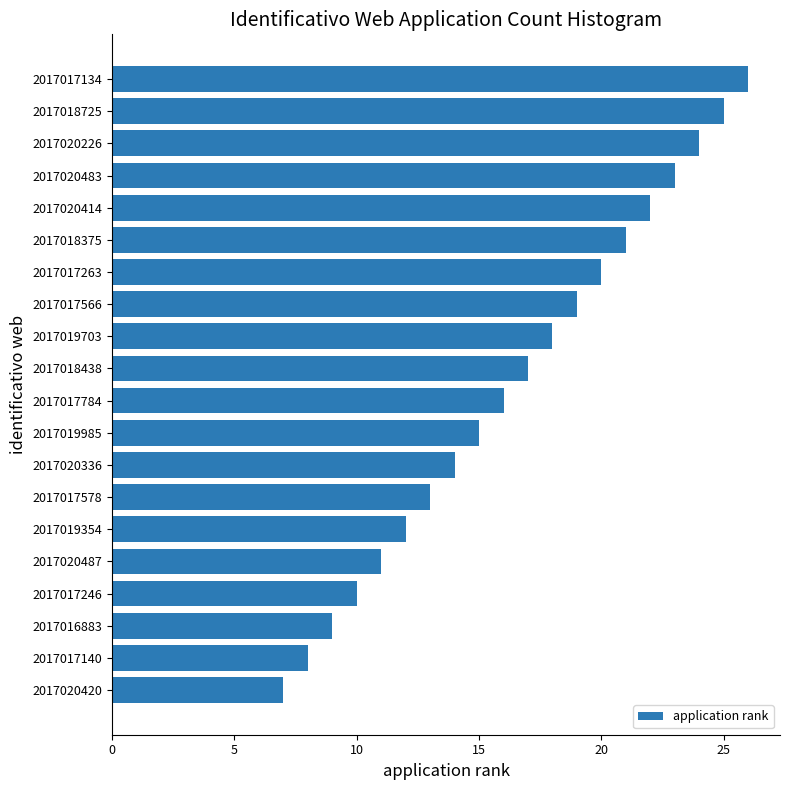

Rank the categories by value from lowest to highest.

2017020420, 2017017140, 2017016883, 2017017246, 2017020487, 2017019354, 2017017578, 2017020336, 2017019985, 2017017784, 2017018438, 2017019703, 2017017566, 2017017263, 2017018375, 2017020414, 2017020483, 2017020226, 2017018725, 2017017134